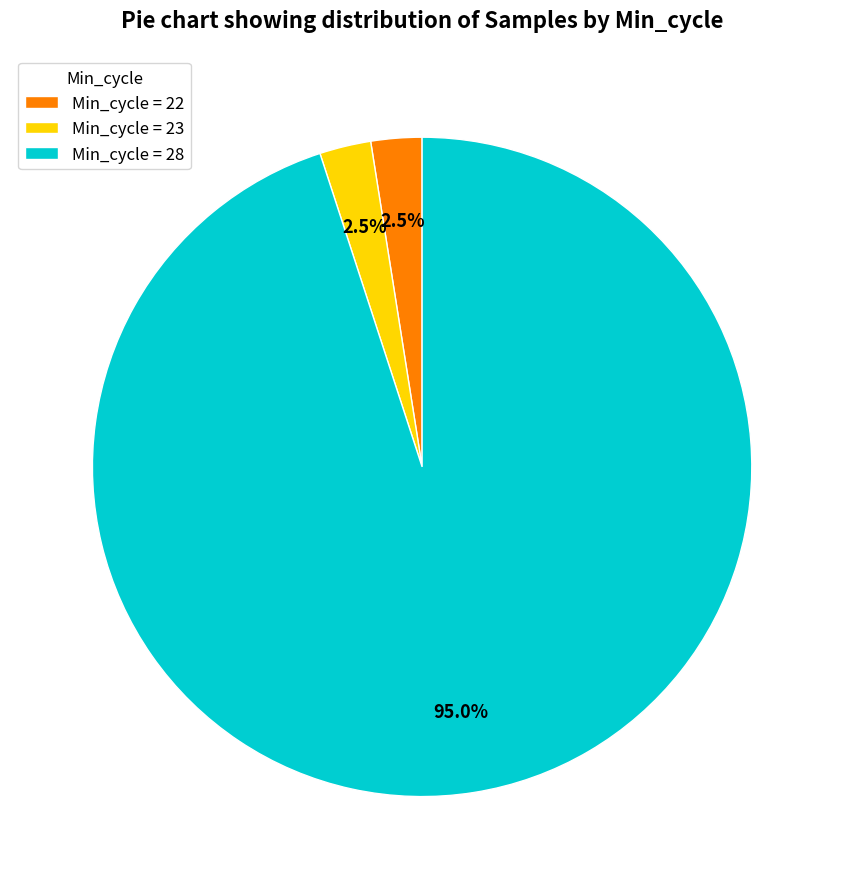

Which slice is the largest?

Min_cycle = 28